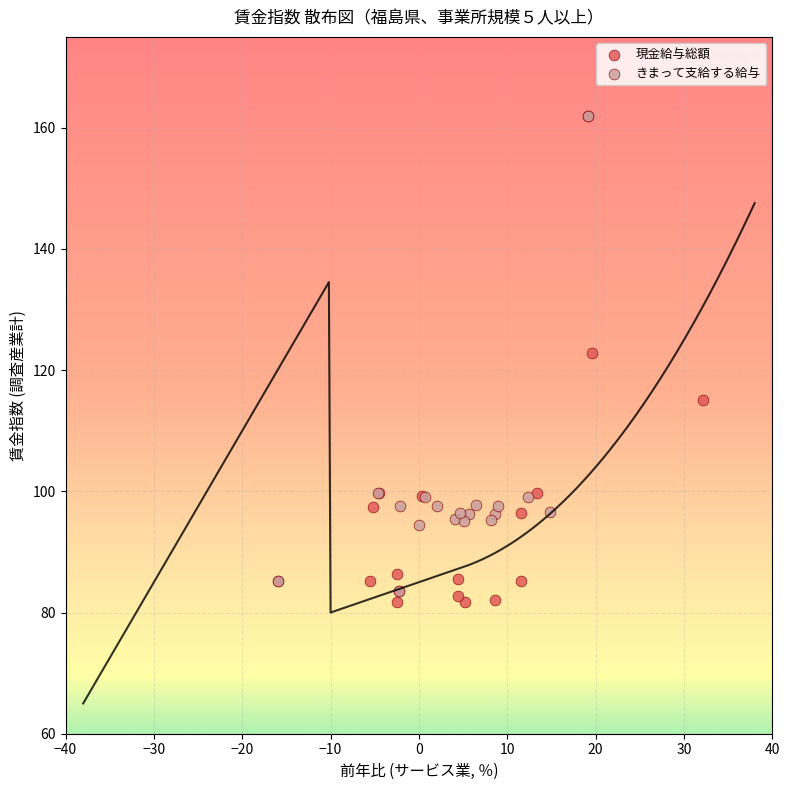

Which series reaches the minimum Y coordinate?

現金給与総額